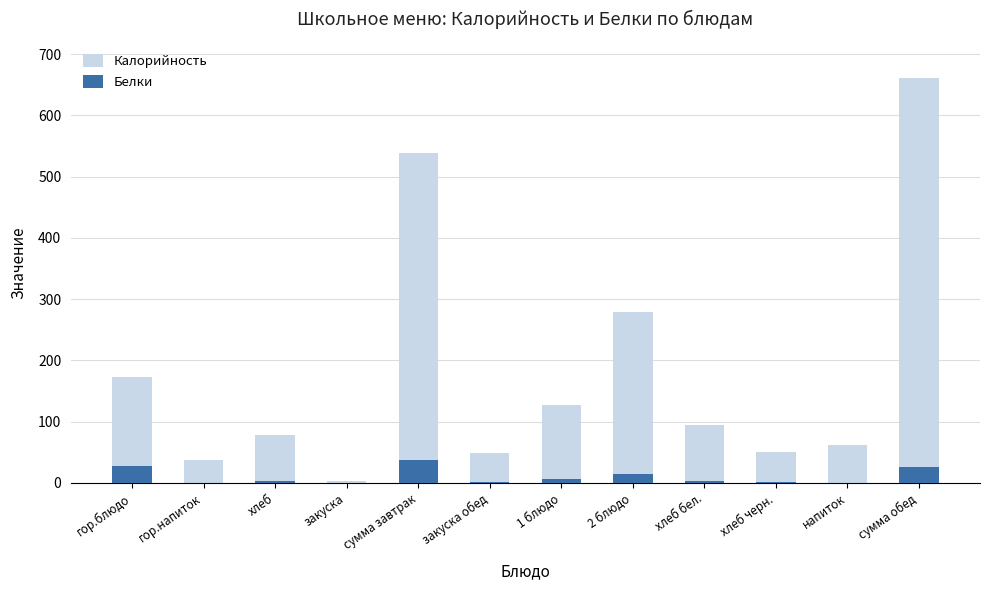

At which category is the sum across all series the highest?

сумма обед